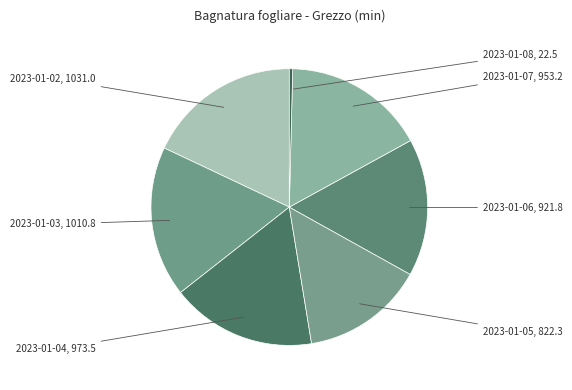

Rank the categories by value from lowest to highest.

2023-01-08, 2023-01-05, 2023-01-06, 2023-01-07, 2023-01-04, 2023-01-03, 2023-01-02